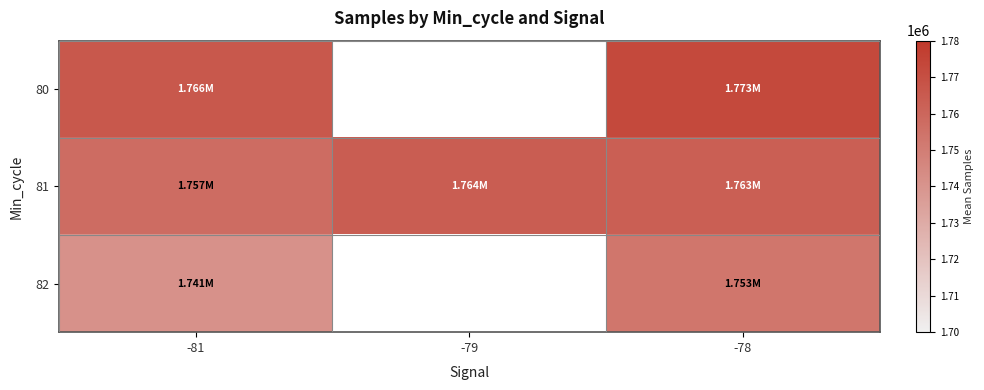

What is the difference between the 80 values at -81 and -78?

6396.1